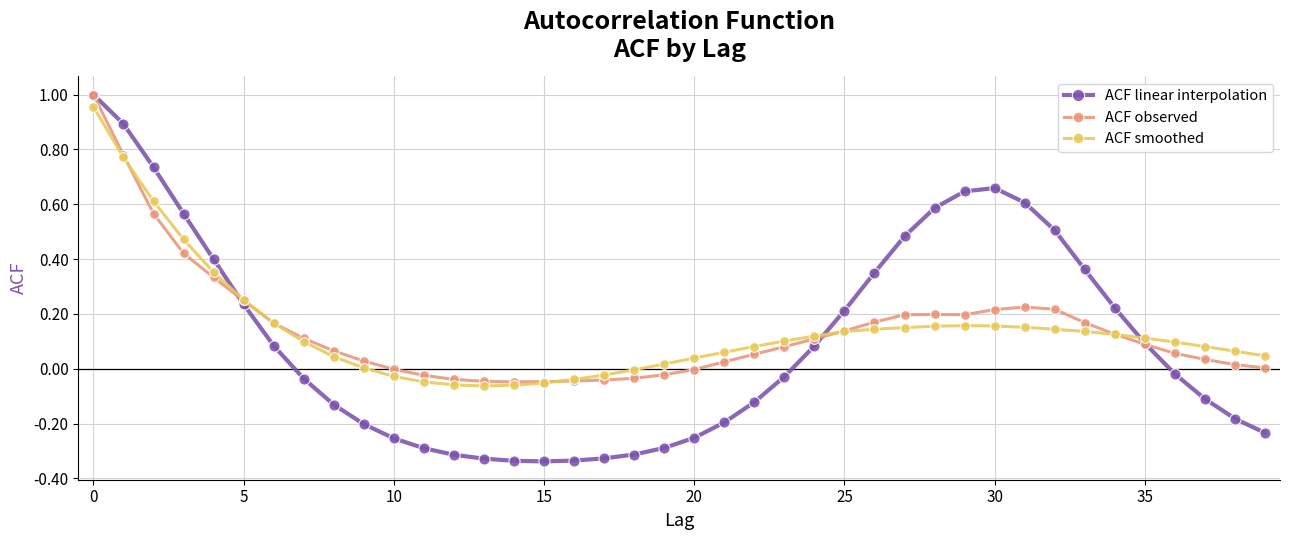

Which series has the largest range (max minus min)?

ACF linear interpolation